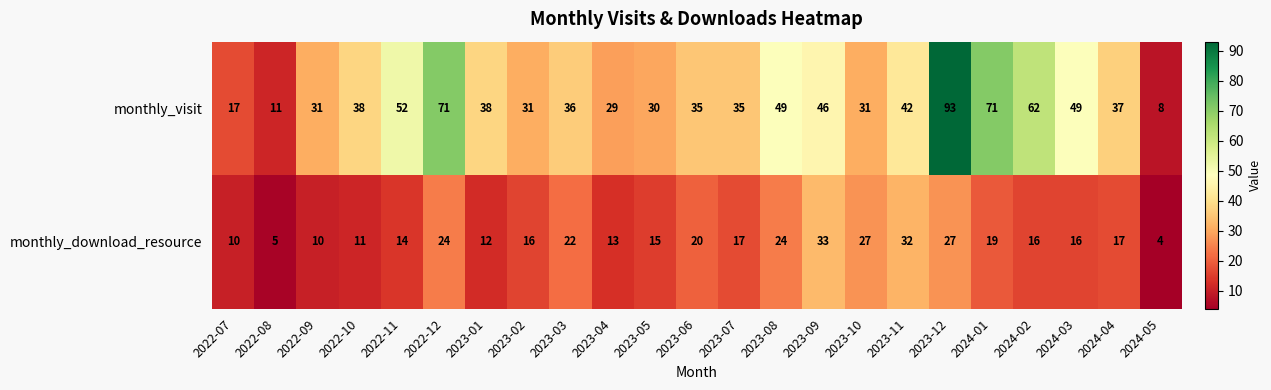

At 2022-08, list the series in order from largest to smallest.

monthly_visit, monthly_download_resource